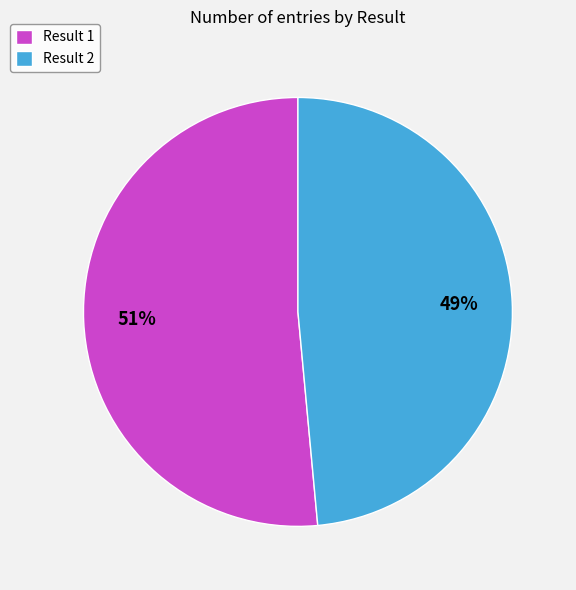

To the nearest percent, what is the average slice percentage?

50%